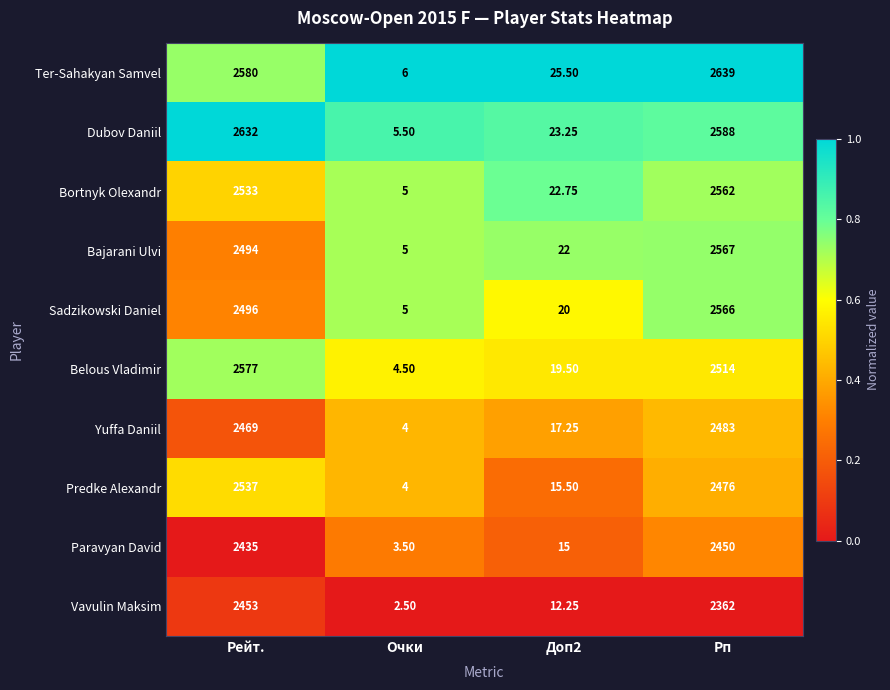

Which category has the highest value in the Belous Vladimir series?

Рейт.